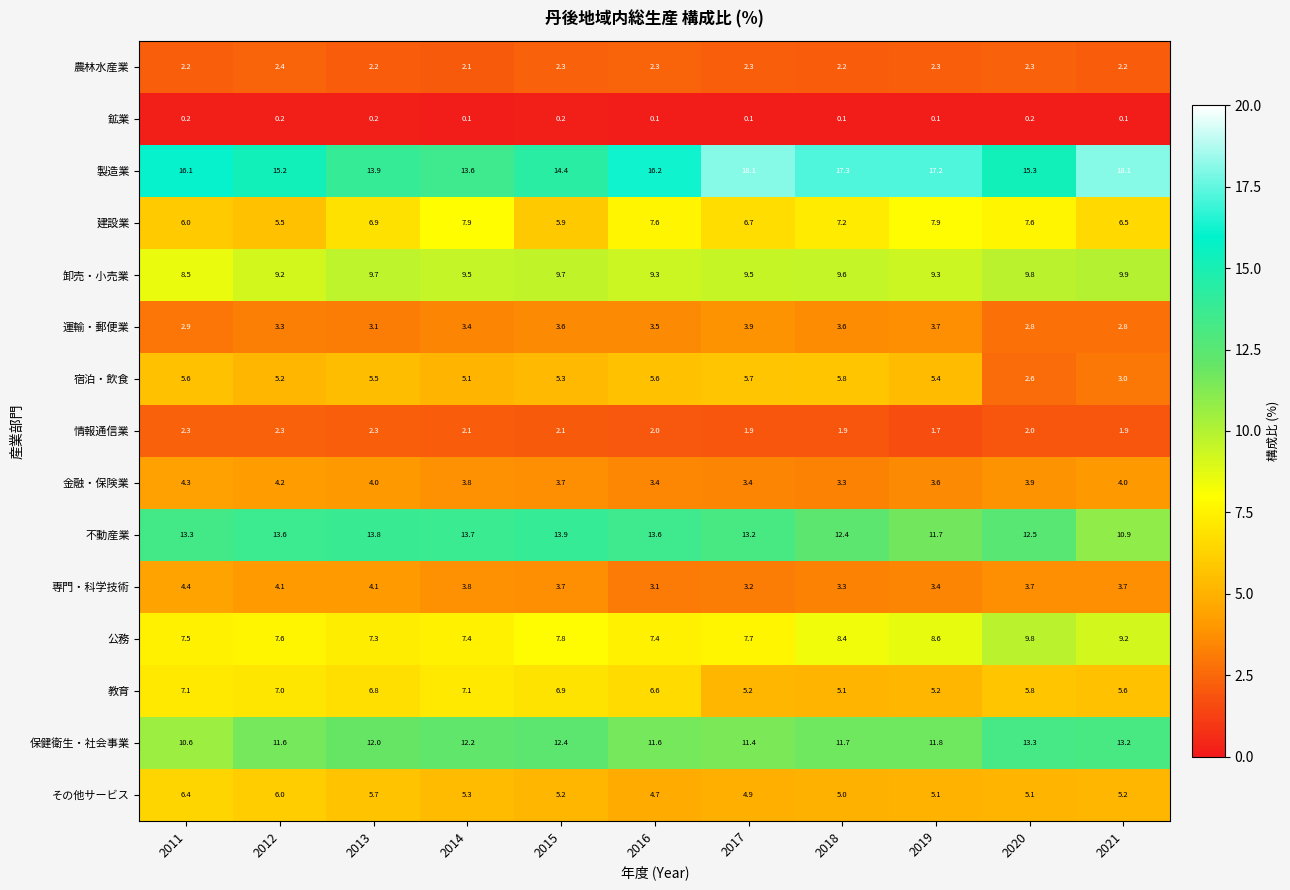

What value does the 卸売・小売業 series have at 2011?

8.5